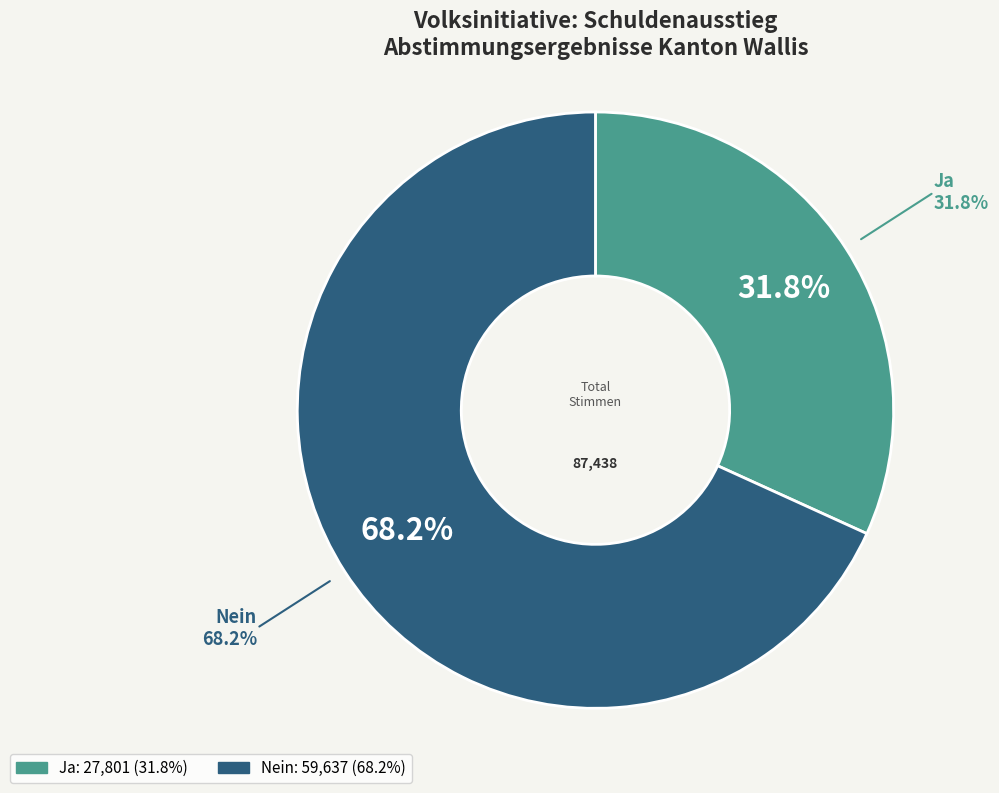

Rank the categories by value from highest to lowest.

Nein, Ja